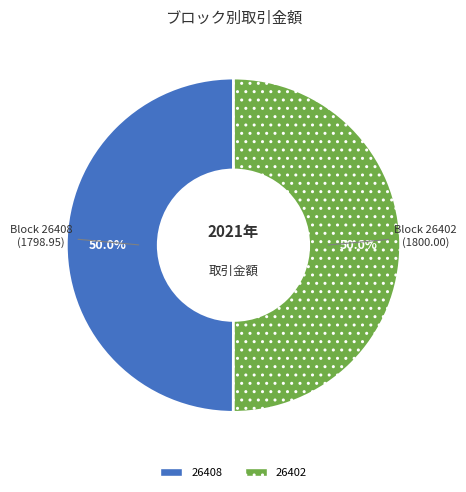

What is the ratio of the value at 26408 to the value at 26402?

1.0